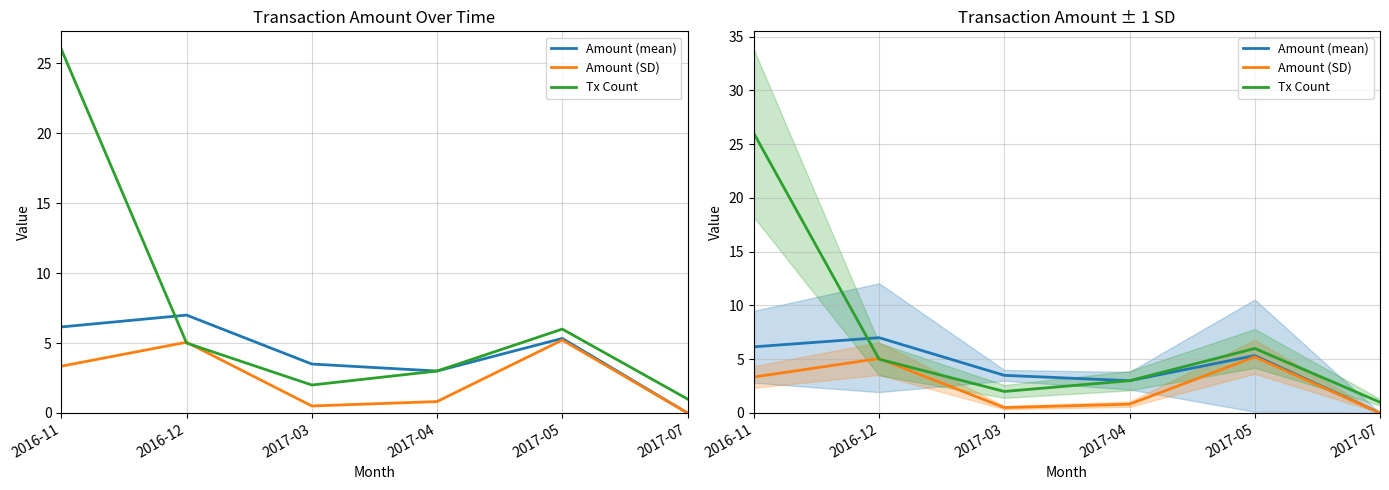

Rank the categories by Tx Count value from highest to lowest.

2016-11, 2017-05, 2016-12, 2017-04, 2017-03, 2017-07